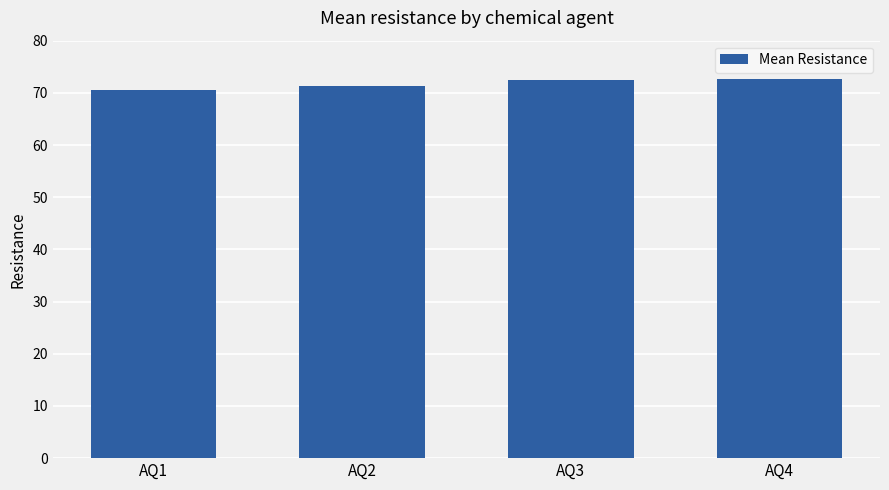

The chart shows a value of 72.4 at AQ3. True or false?

True